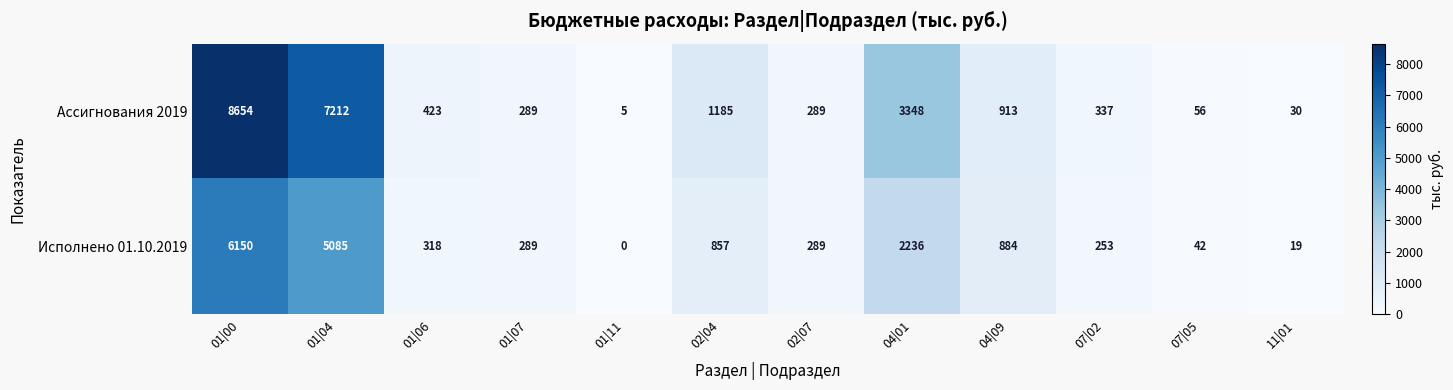

Reading right to left, transcribe all the data shown in this chart.

Ассигнования 2019: 30	56	337	913	3348	289	1185	5	289	423	7212	8654
Исполнено 01.10.2019: 19	42	253	884	2236	289	857	0	289	318	5085	6150